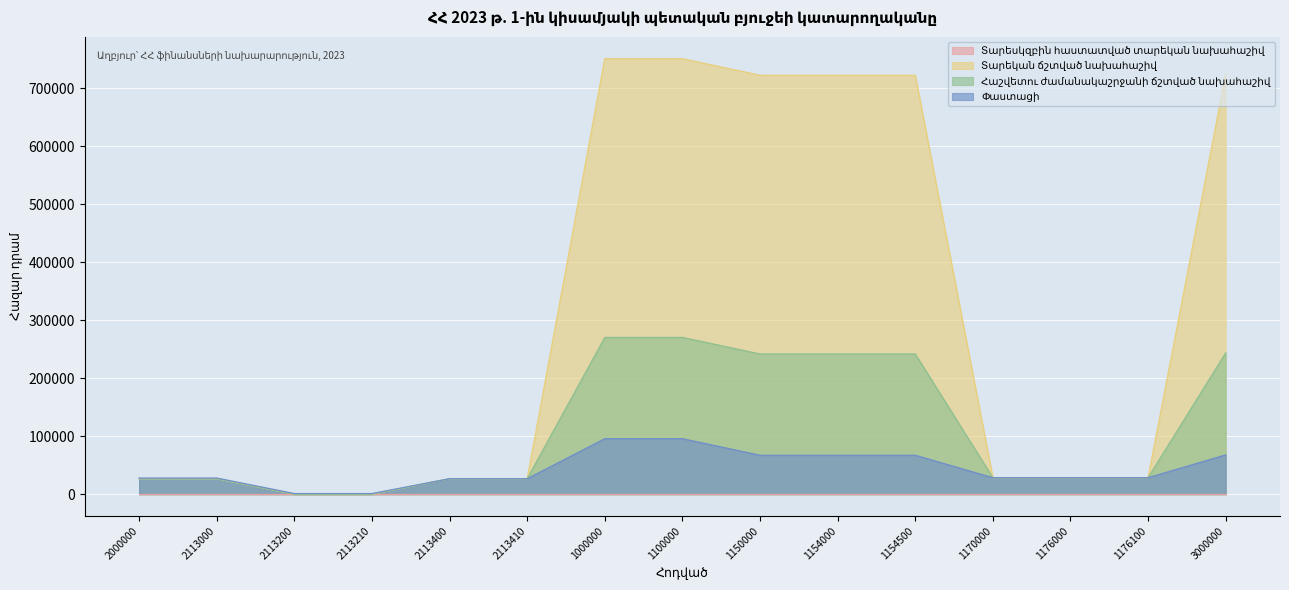

What is the difference between the maximum and minimum values in the Փաստացի series?

94649.9